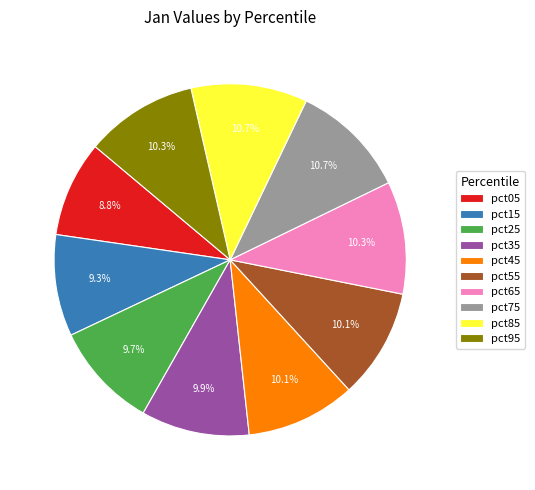

What percentage is NOT represented by pct55?

89.9%